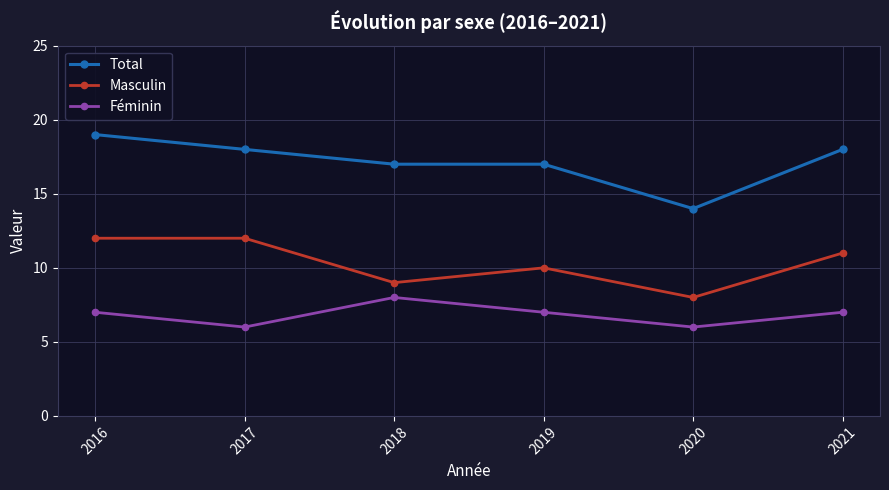

How many Masculin values are between 9 and 12?

5